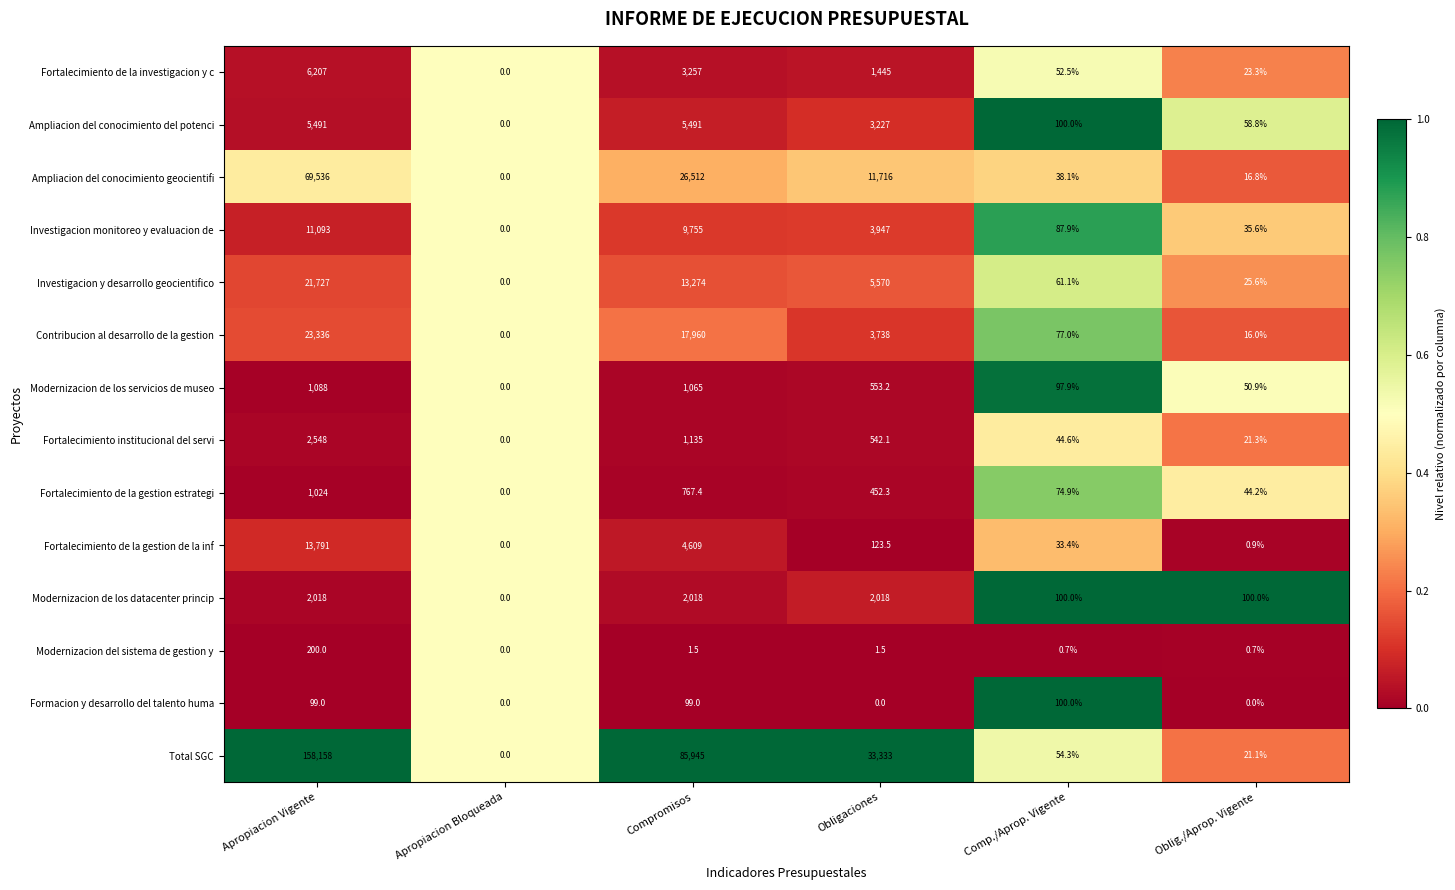

Between Apropiacion Vigente and Apropiacion Bloqueada, which series saw the biggest shift?

Total SGC